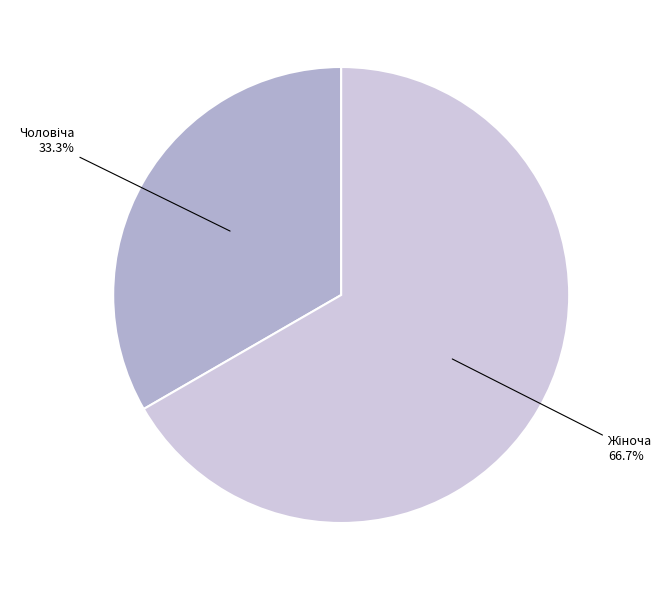

Is there a majority slice in this chart?

Yes